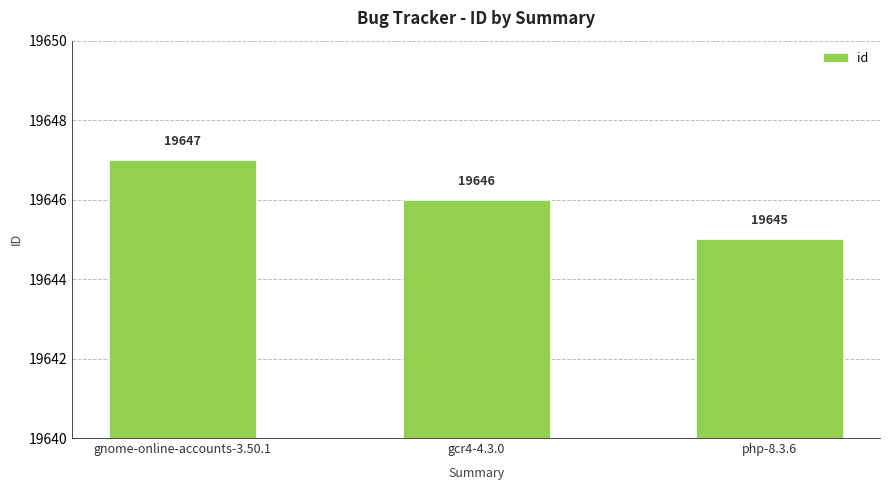

What is the value of the 2nd bar from the left?

19646